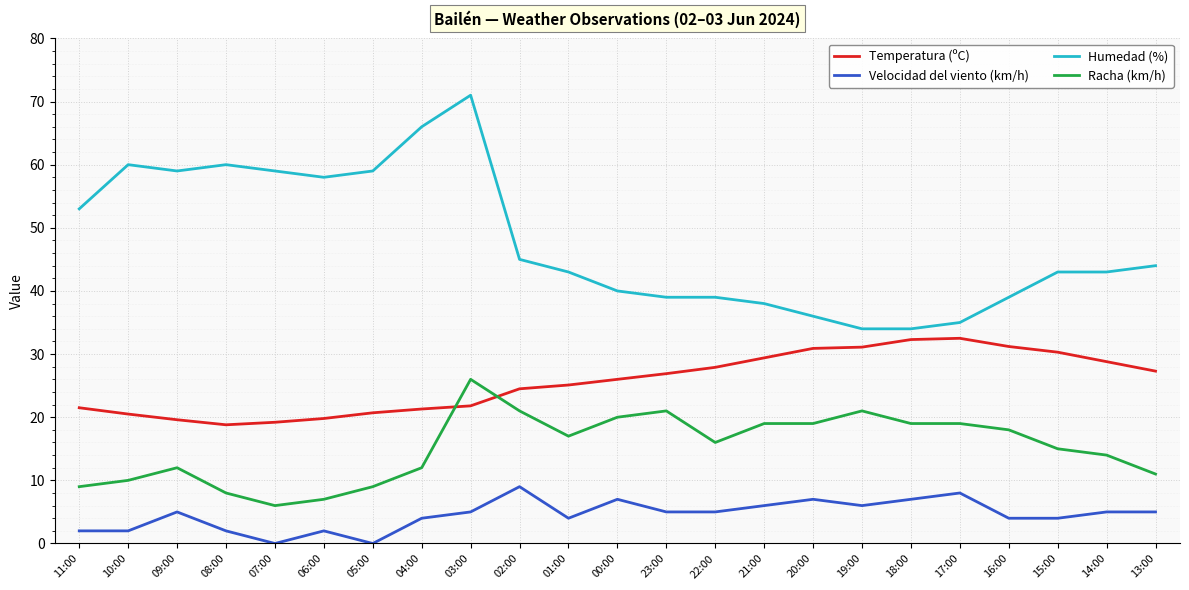

List the series in order of their peak value, highest first.

Humedad (%), Temperatura (ºC), Racha (km/h), Velocidad del viento (km/h)